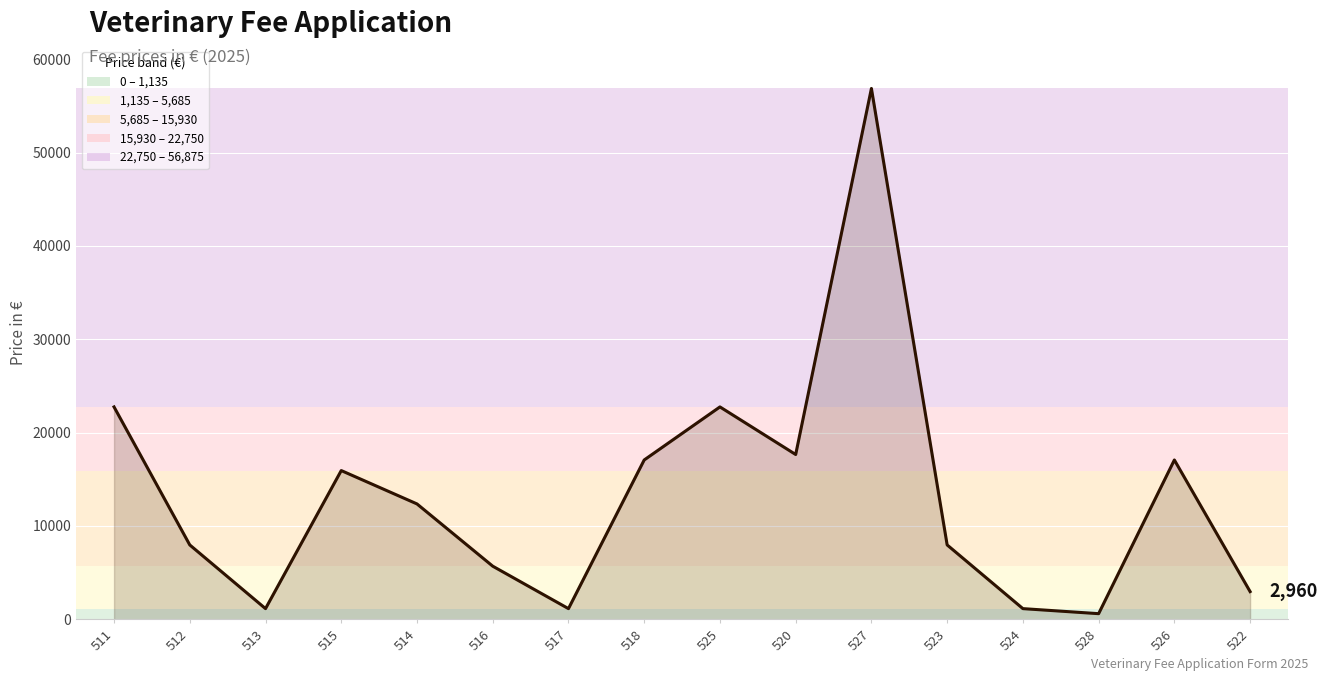

Reading left to right, what are all the values shown in this chart?

22750	7960	1135	15930	12355	5685	1135	17065	22750	17650	56875	7960	1135	595	17065	2960